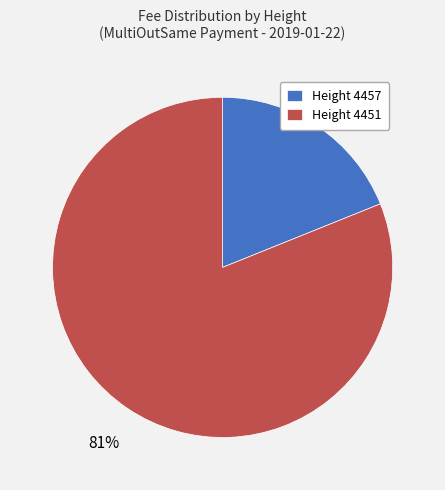

Which category accounts for the majority?

Height 4451